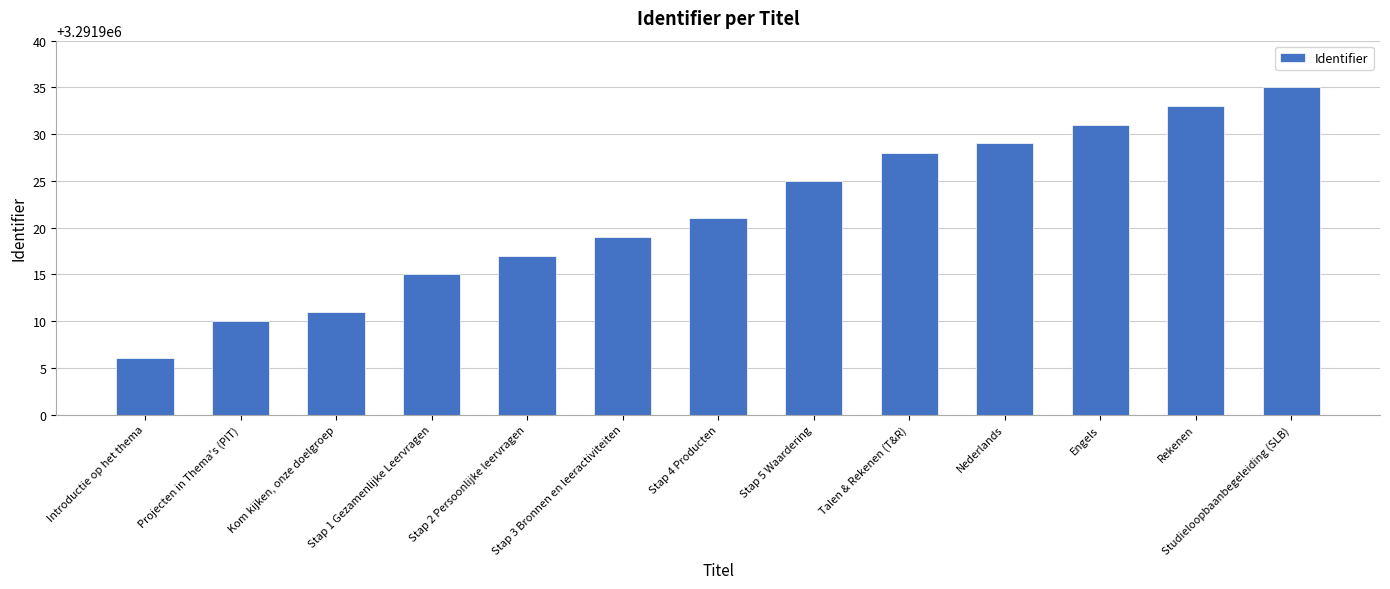

Rank the categories by value from highest to lowest.

Studieloopbaanbegeleiding (SLB), Rekenen, Engels, Nederlands, Talen & Rekenen (T&R), Stap 5 Waardering, Stap 4 Producten, Stap 3 Bronnen en leeractiviteiten, Stap 2 Persoonlijke leervragen, Stap 1 Gezamenlijke Leervragen, Kom kijken, onze doelgroep, Projecten in Thema's (PIT), Introductie op het thema